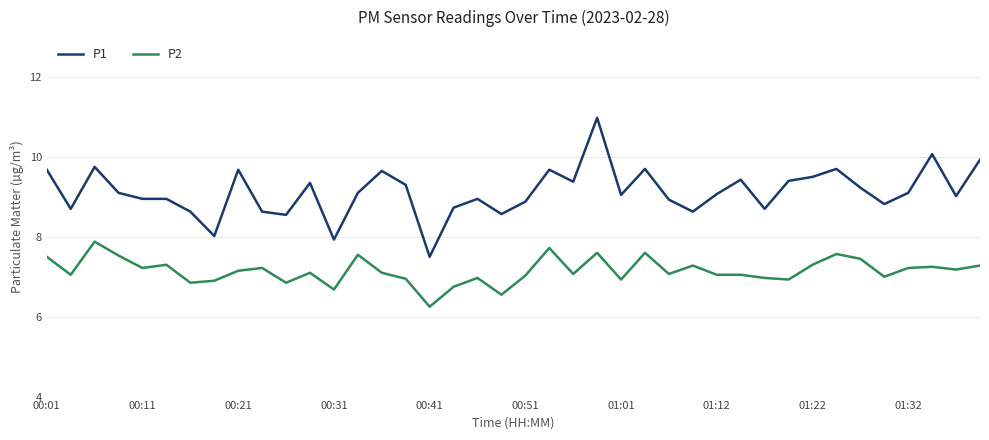

Rank the series by their maximum value, from lowest to highest.

P2, P1